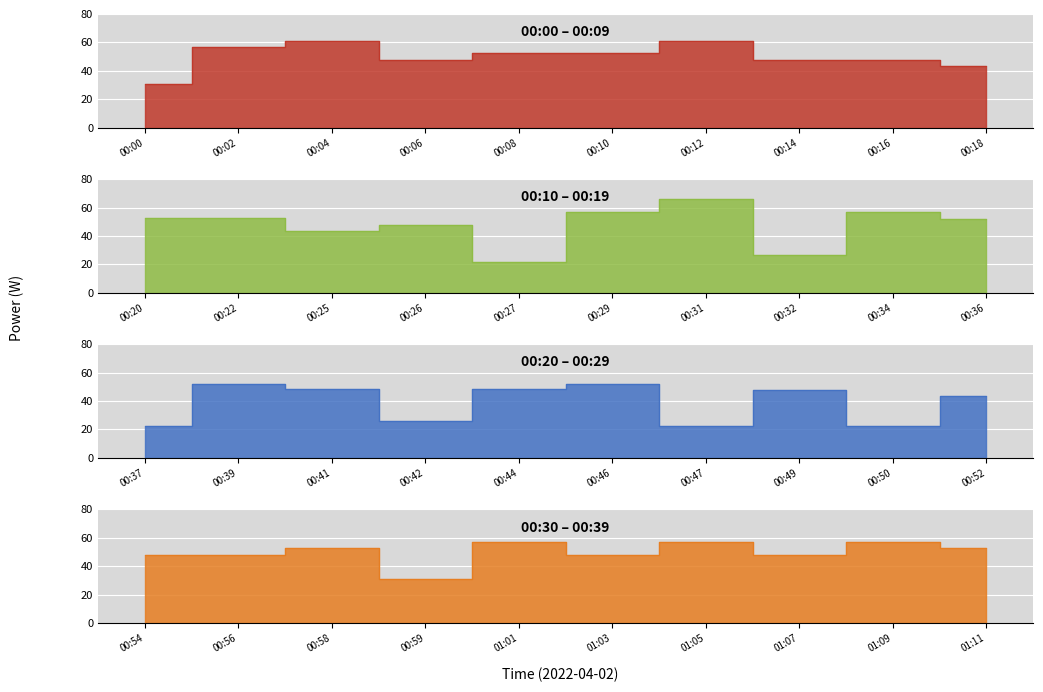

Approximately how many times larger is the value at 00:56 compared to 00:10?

0.9